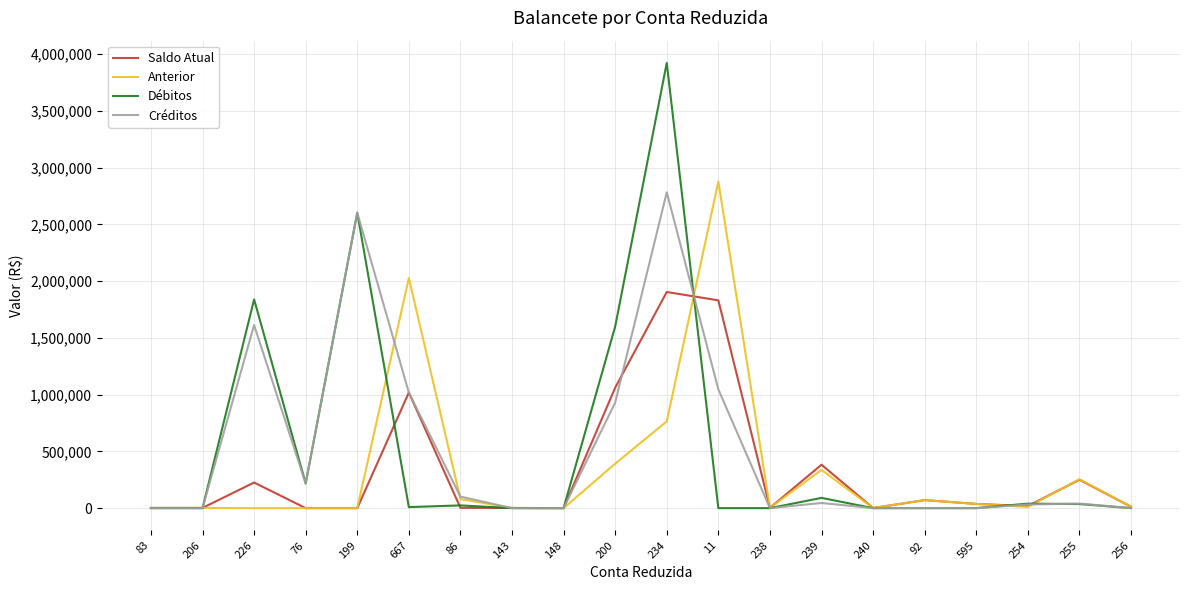

What is the sum of the Débitos values at 83 and 86?

24028.8